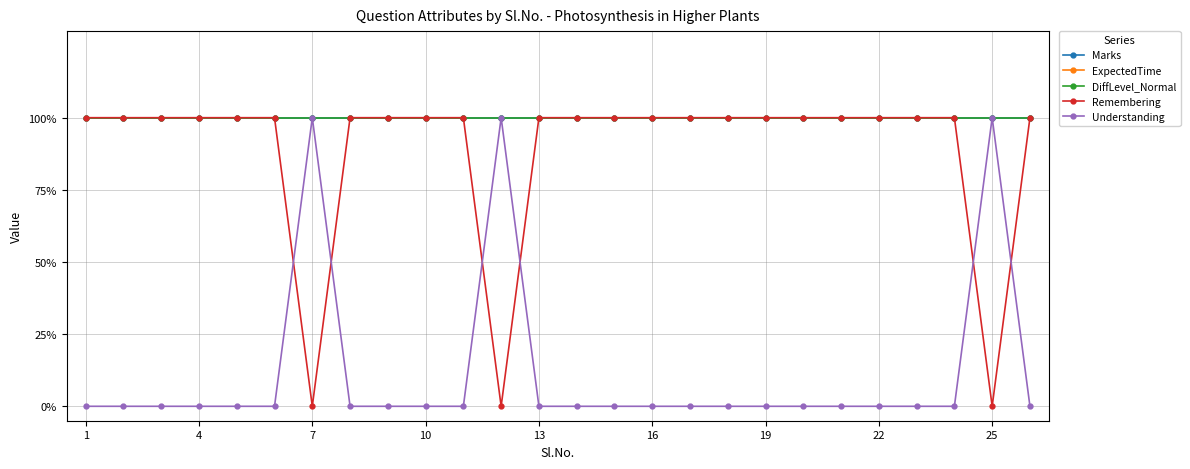

Does the chart have visible grid lines?

Yes